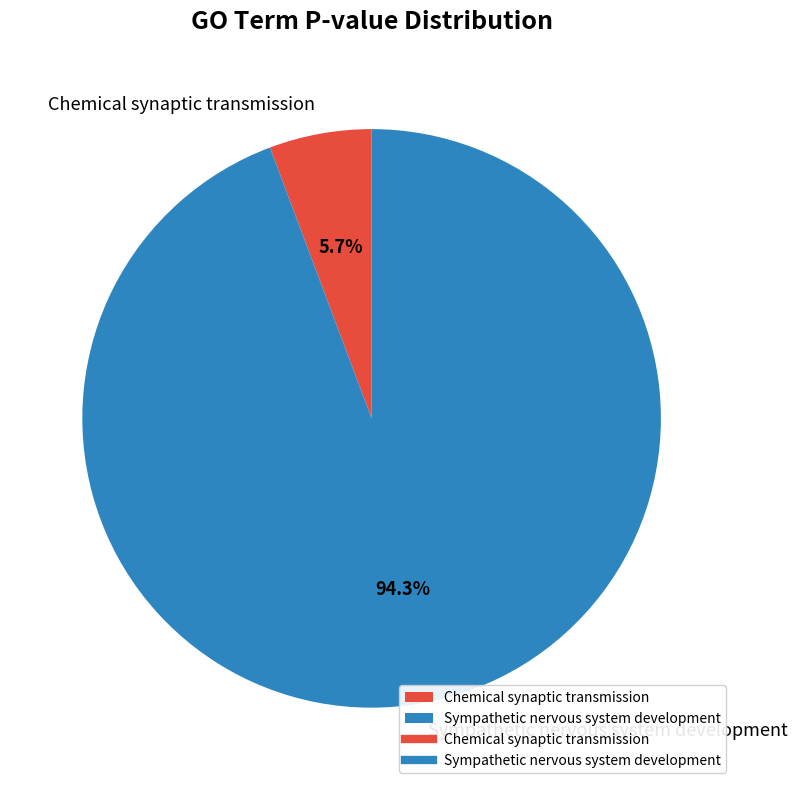

What percentage is the Sympathetic nervous system development slice, to the nearest percent?

94%